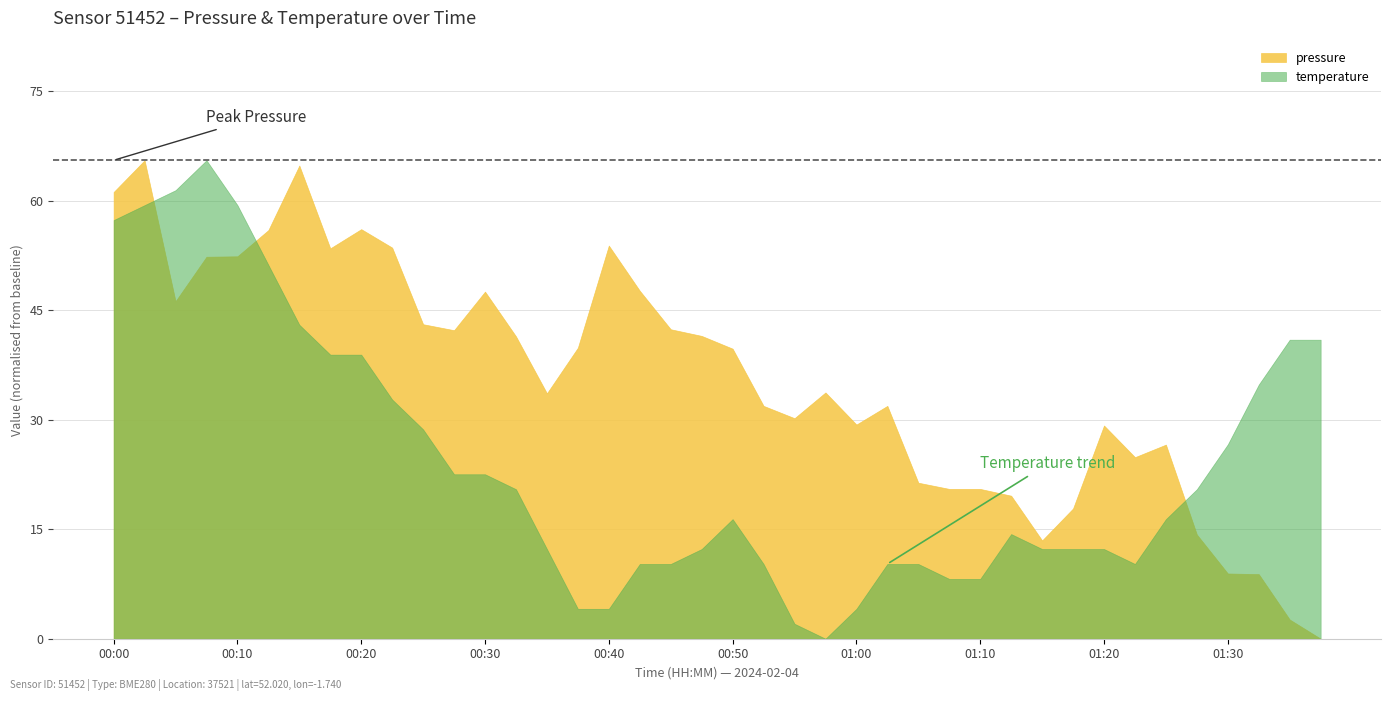

Which has a higher value, 00:25 or 00:15?

00:15